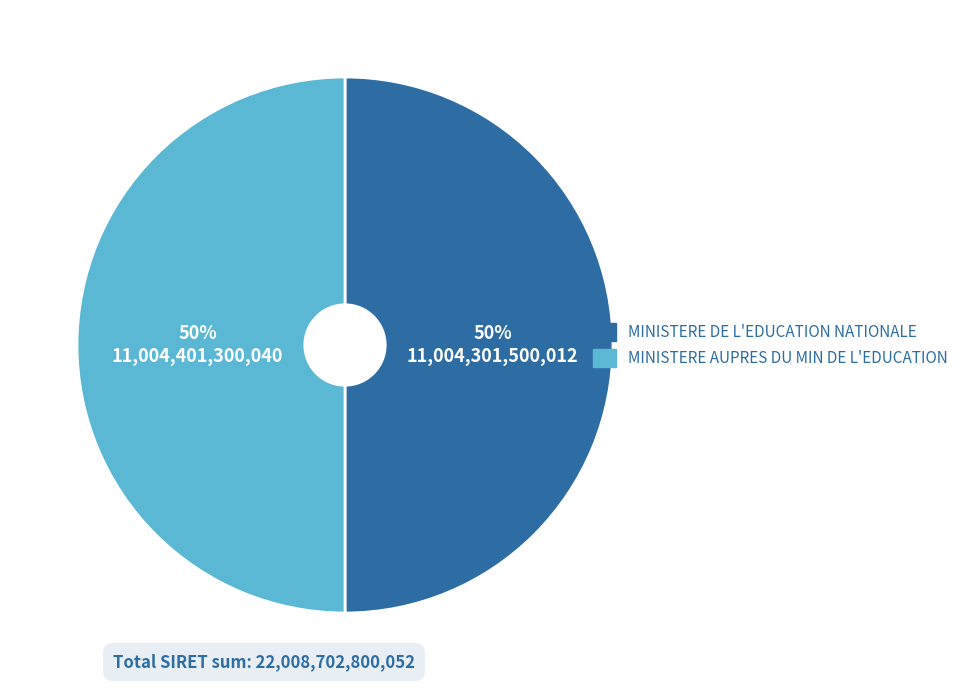

What is the ratio of the value at MINISTERE DE L'EDUCATION NATIONALE to the value at MINISTERE AUPRES DU MIN DE L'EDUCATION?

1.0